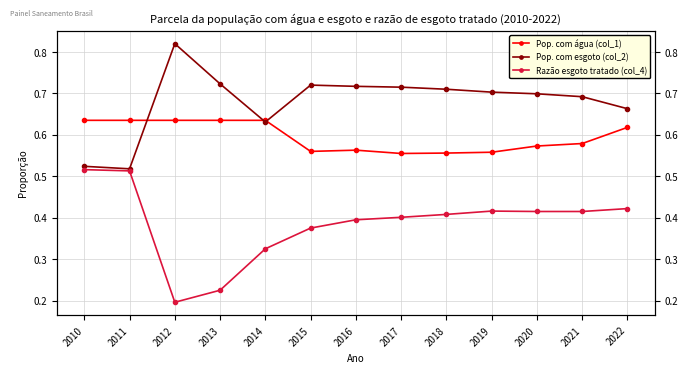

The Pop. com esgoto (col_2) series shows 1.4 at 2012. True or false?

False